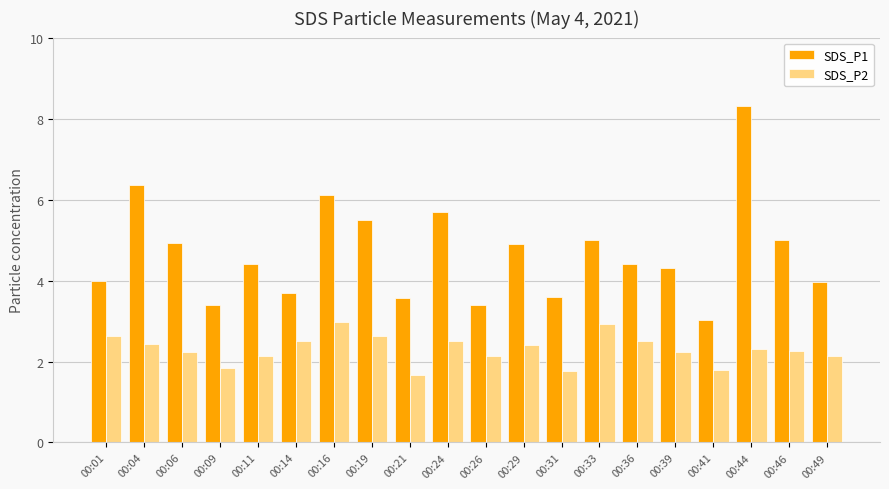

Does the chart contain any negative values?

No